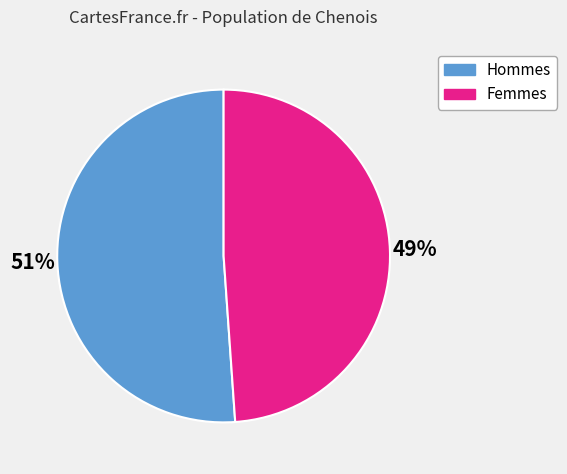

How many segments does this pie chart have?

2